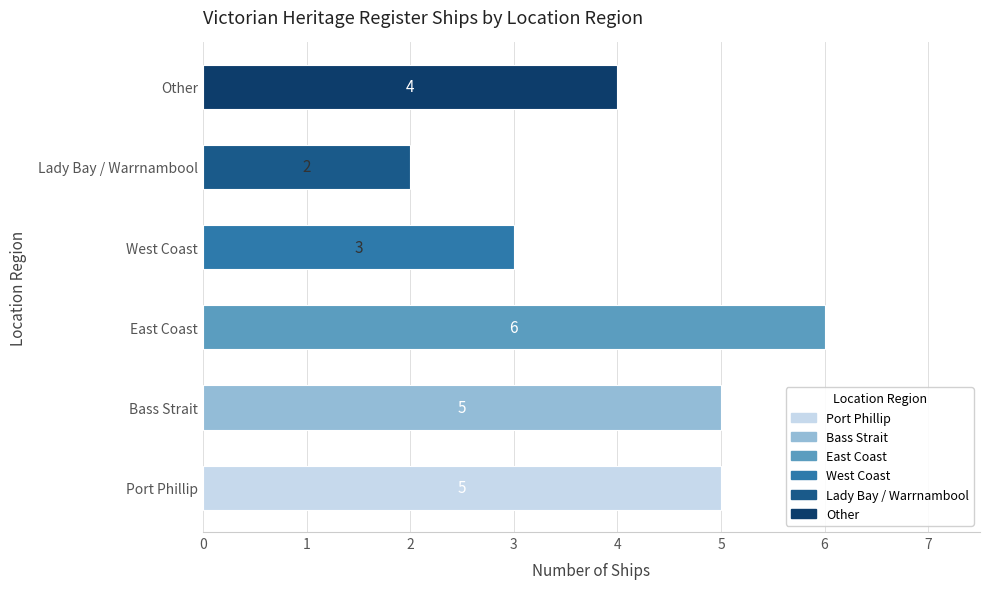

What is the sum of all values?

25